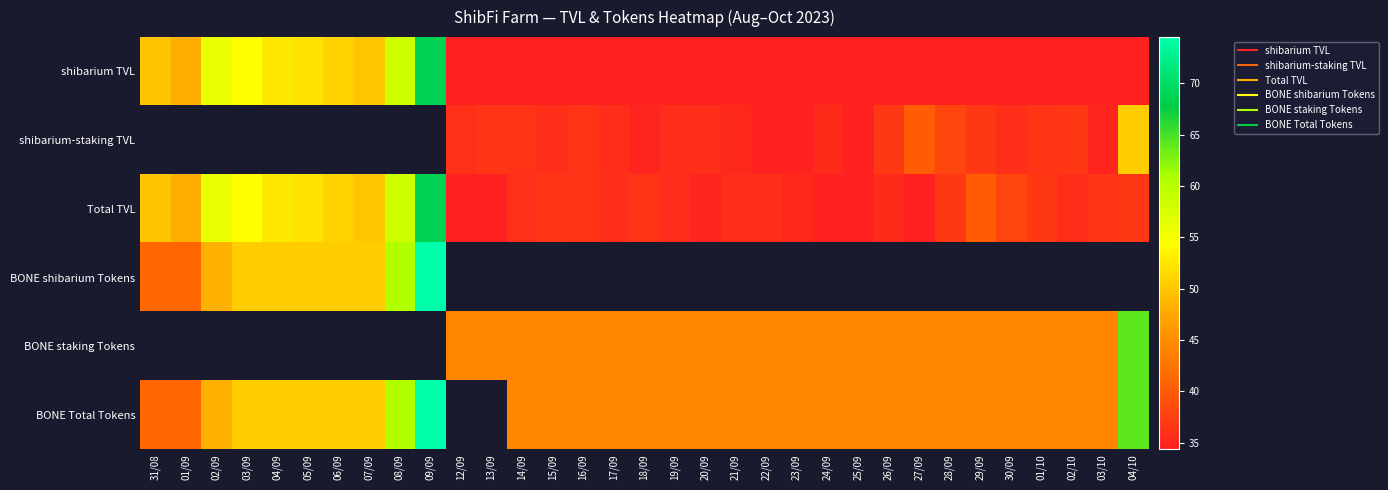

What is the difference between the highest and lowest values at 05/09?

1.6